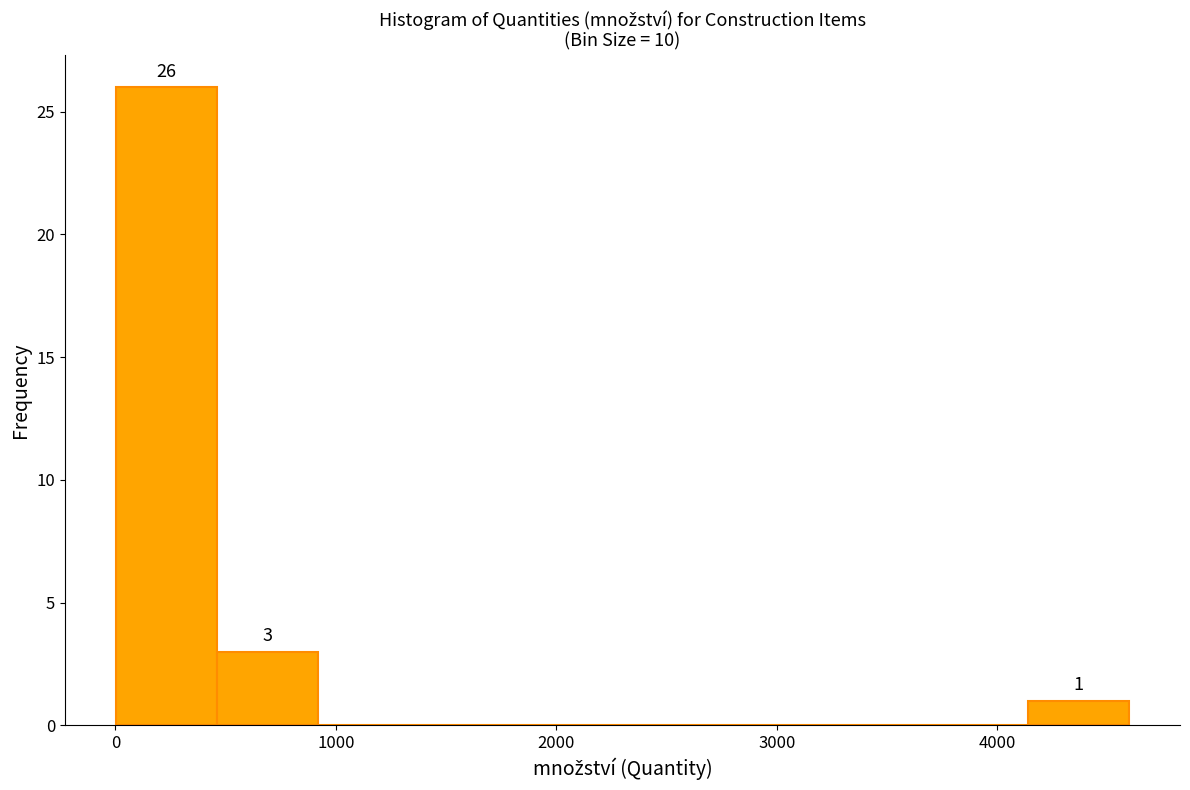

Over which range of the x-axis is the bar tallest?

0 to 500